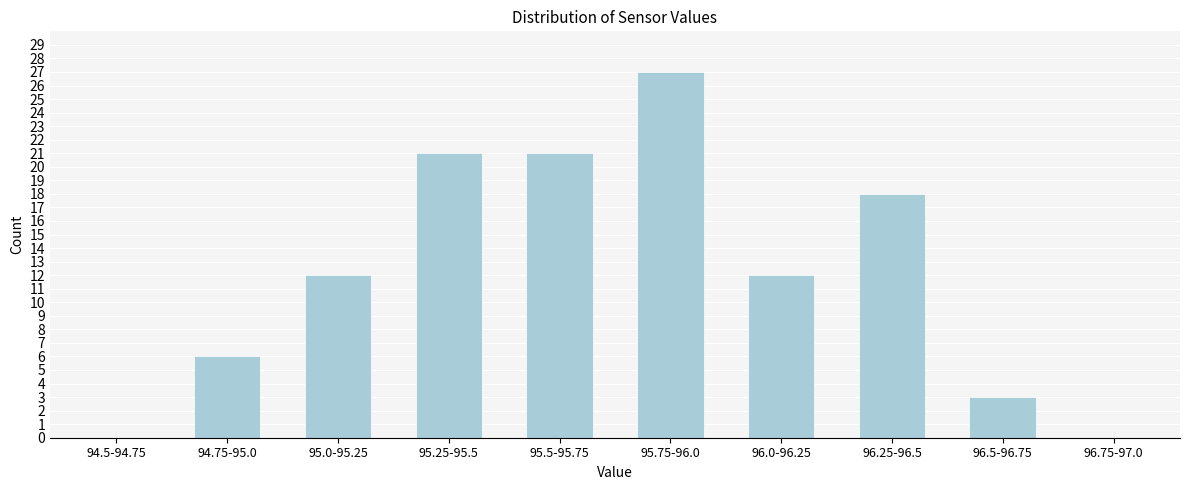

Reading left to right, extract all data points from this chart.

94.5-94.75=0	94.75-95.0=6	95.0-95.25=12	95.25-95.5=21	95.5-95.75=21	95.75-96.0=27	96.0-96.25=12	96.25-96.5=18	96.5-96.75=3	96.75-97.0=0